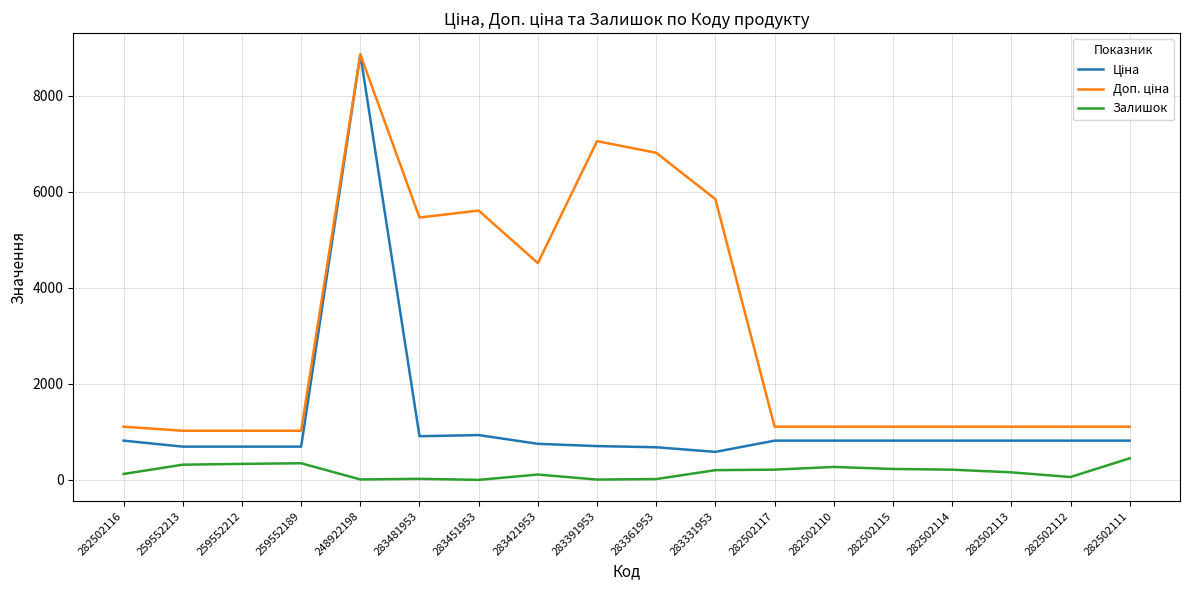

What is the approximate value of Залишок at 283451953?

2.0